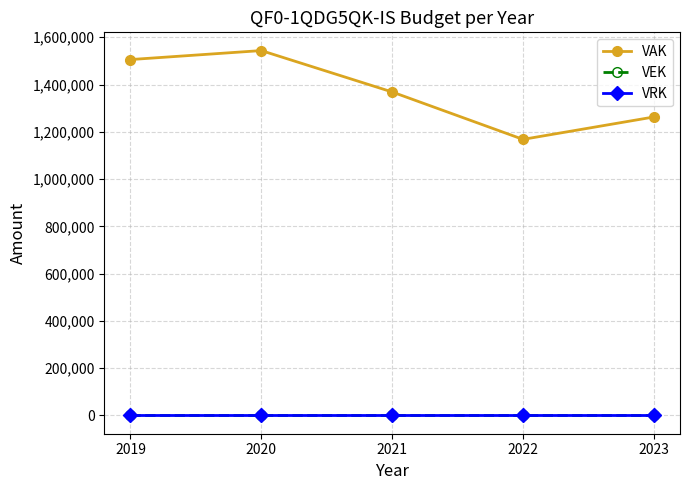

Reading left to right, list all the values displayed in this chart.

VAK: 2019=1505757	2020=1543753	2021=1368642	2022=1168076	2023=1262861
VEK: 2019=0	2020=0	2021=0	2022=0	2023=0
VRK: 2019=0	2020=0	2021=0	2022=0	2023=0